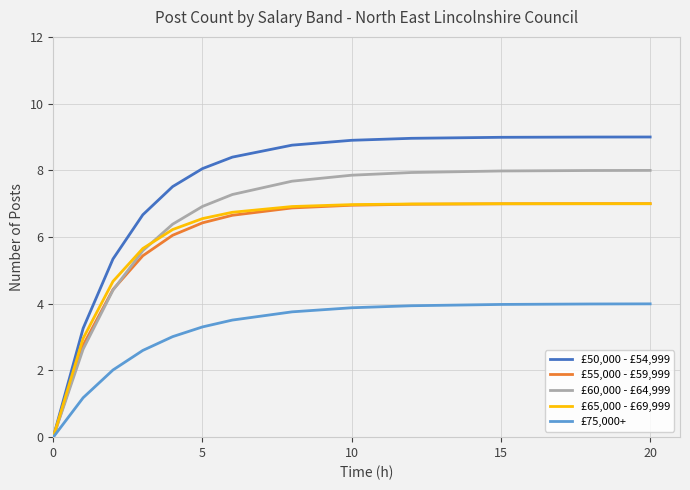

Does the chart have visible grid lines?

Yes